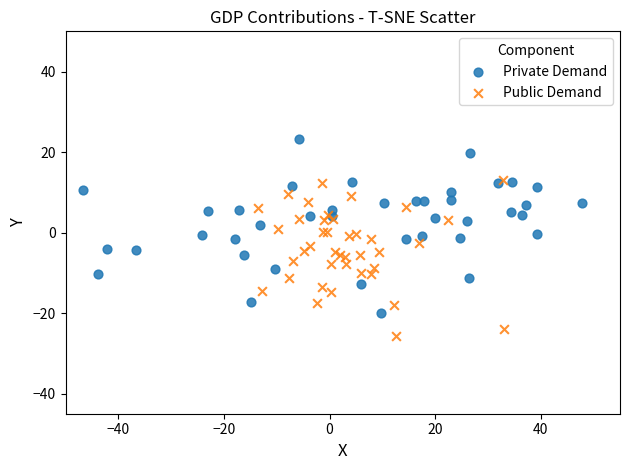

Which series contains the lowest Y value?

Public Demand